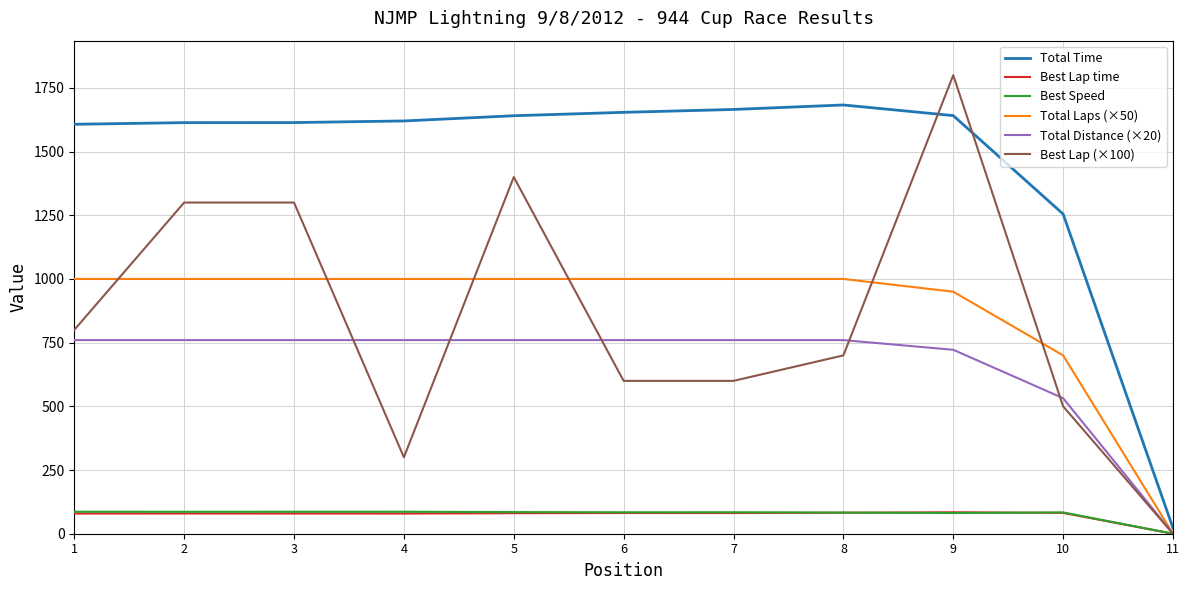

How many positive values does the Best Lap (×100) series have?

10